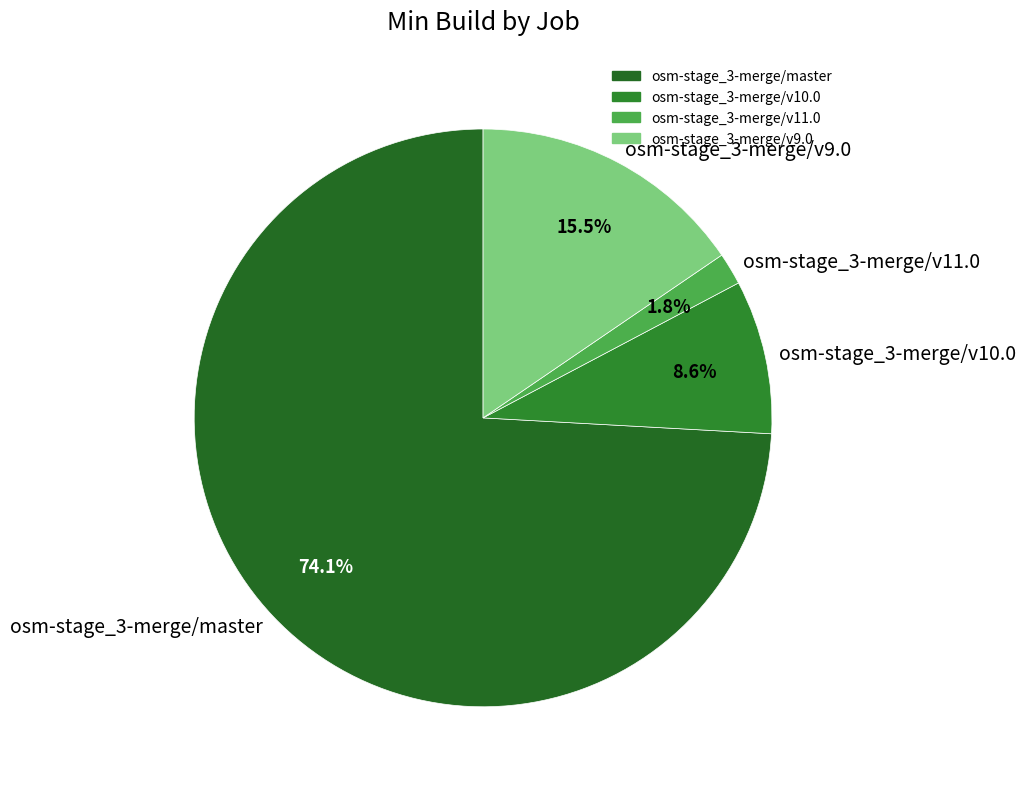

Count the number of slices in the pie.

4